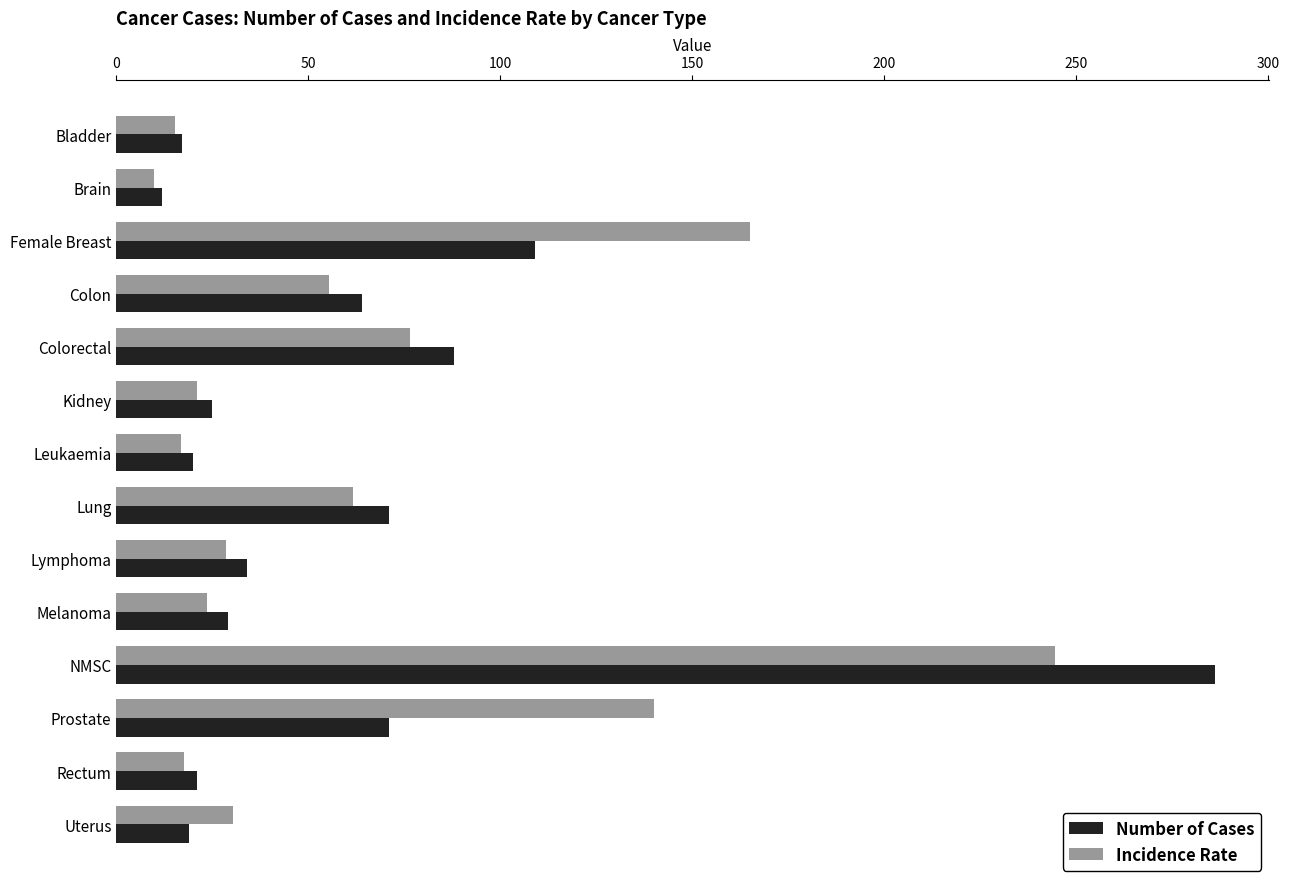

True or false: Incidence Rate has a value of 114.6 at Colorectal.

False